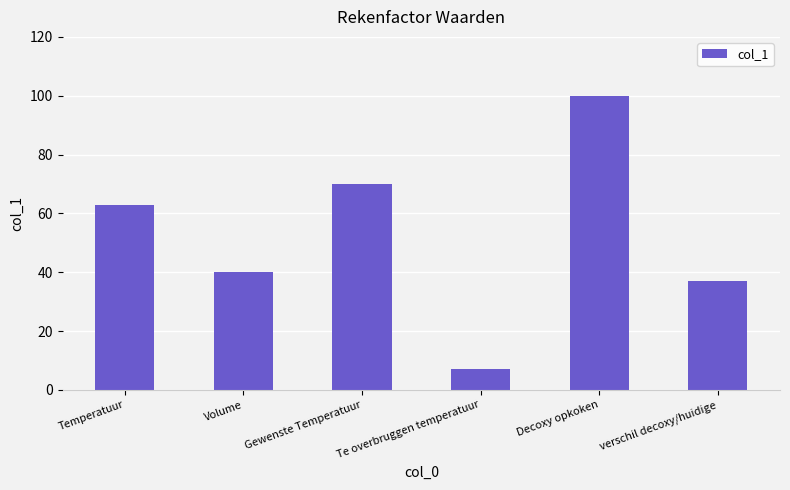

The value at Te overbruggen temperatuur is 3. True or false?

False